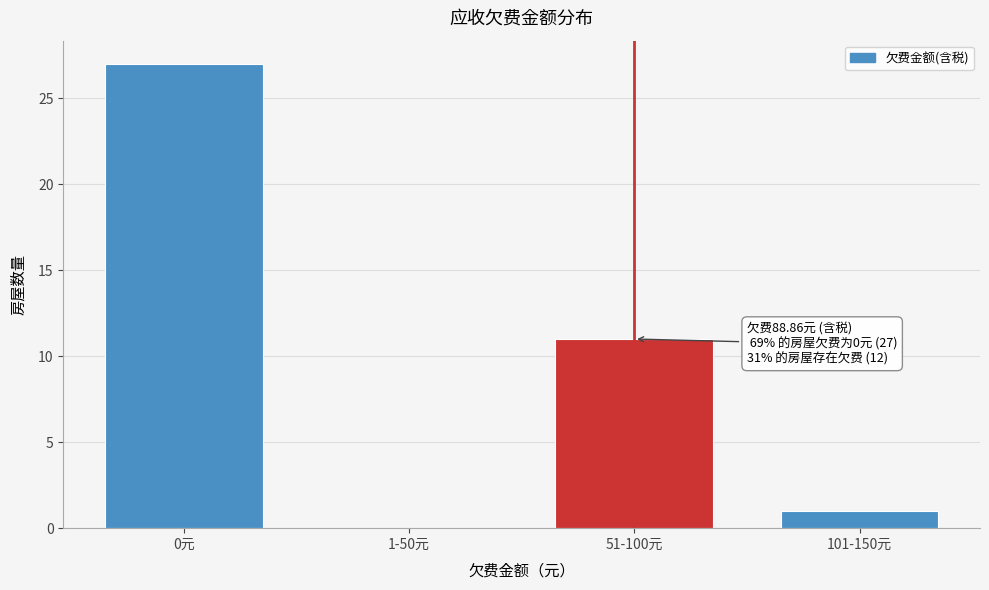

Reading right to left, extract all data points from this chart.

101-150元=1	51-100元=11	1-50元=0	0元=27